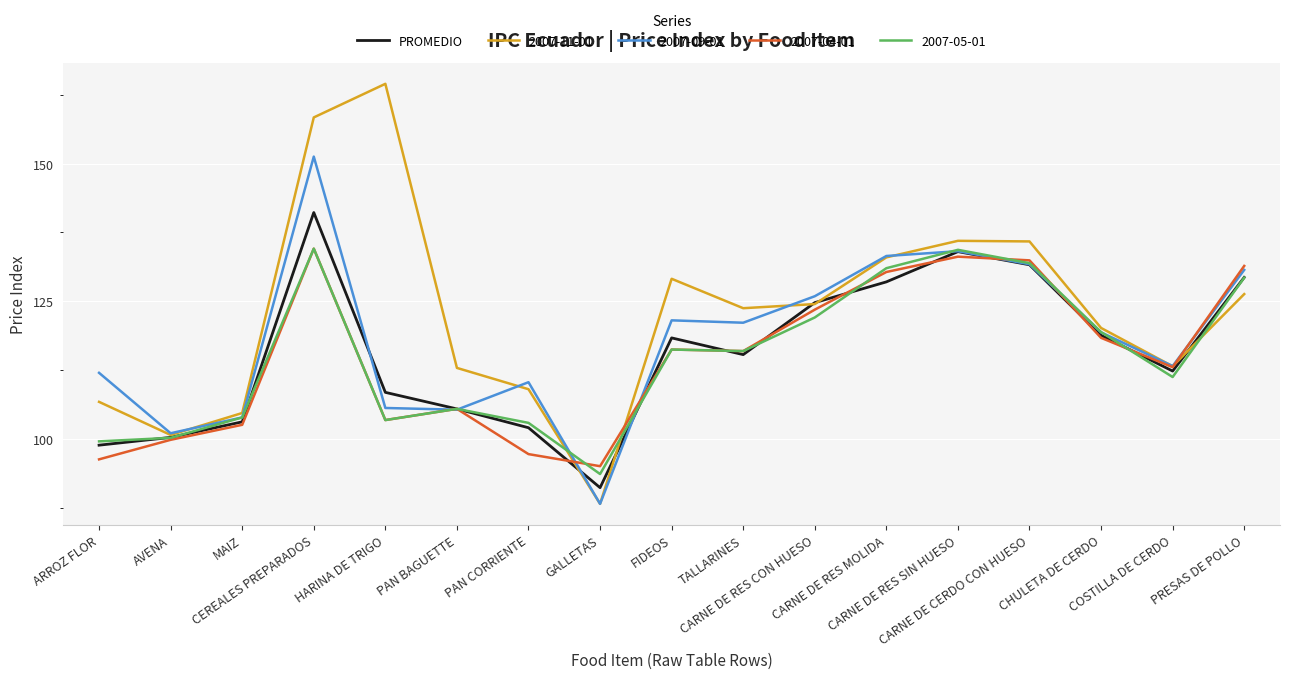

Which series has the largest range (max minus min)?

2007-11-01